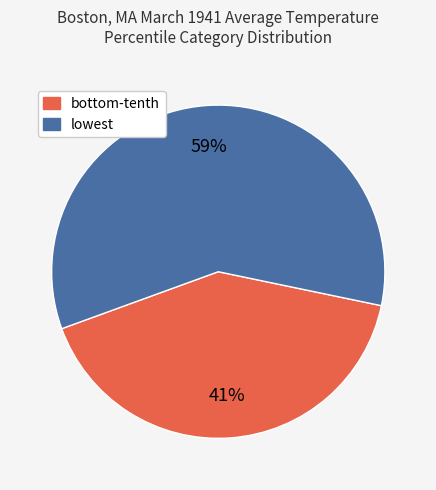

How many slices are in this pie chart?

2